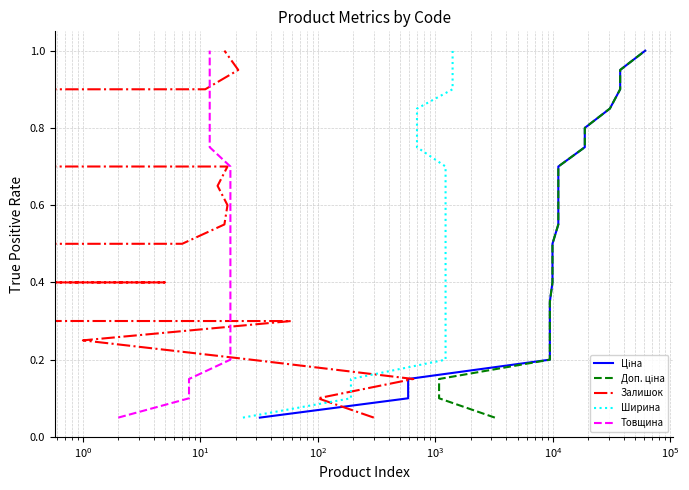

What is the average value of the Ширина series?

0.5